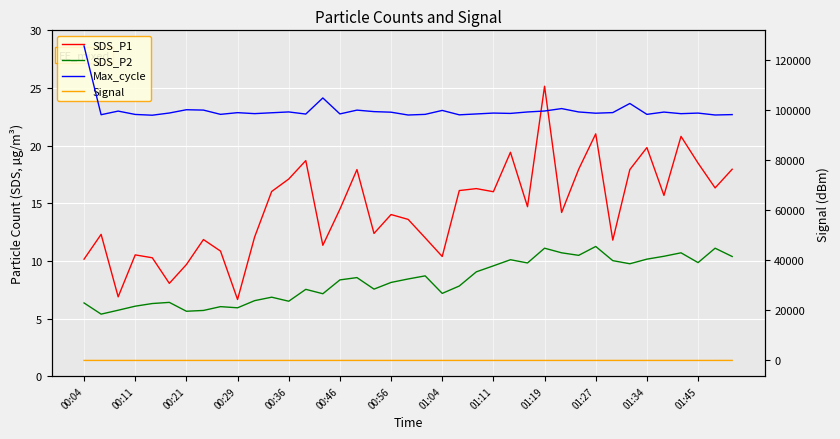

Which category has the highest value in the Max_cycle series?

00:04